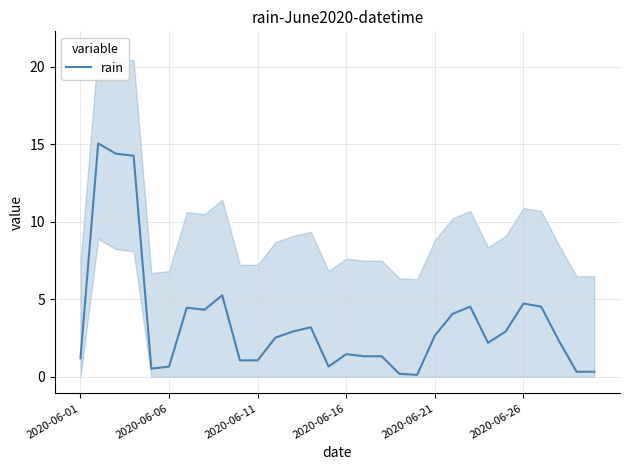

What is the difference between the values at 11 and 18?

2.3